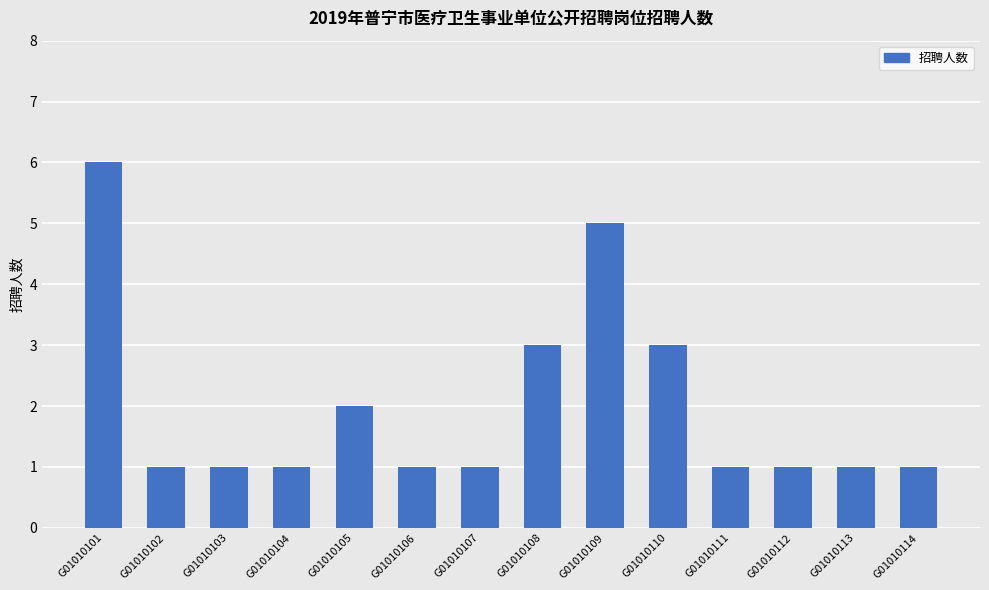

Reading left to right, transcribe all the data shown in this chart.

G01010101=6	G01010102=1	G01010103=1	G01010104=1	G01010105=2	G01010106=1	G01010107=1	G01010108=3	G01010109=5	G01010110=3	G01010111=1	G01010112=1	G01010113=1	G01010114=1